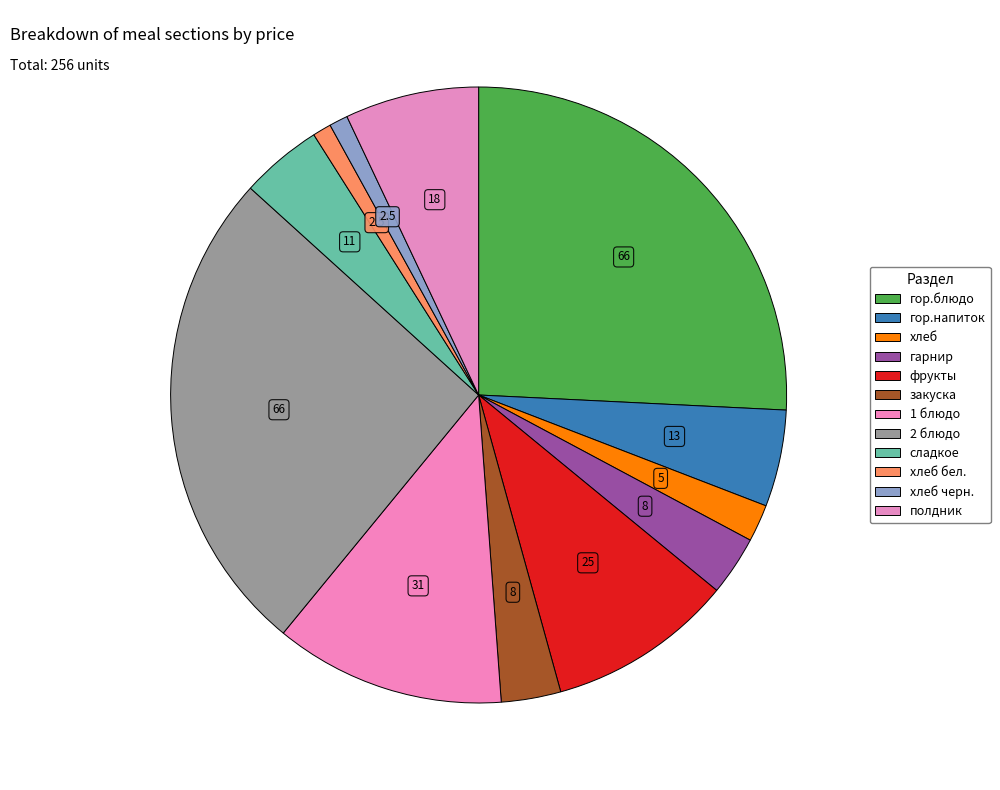

How many slices are in this pie chart?

12